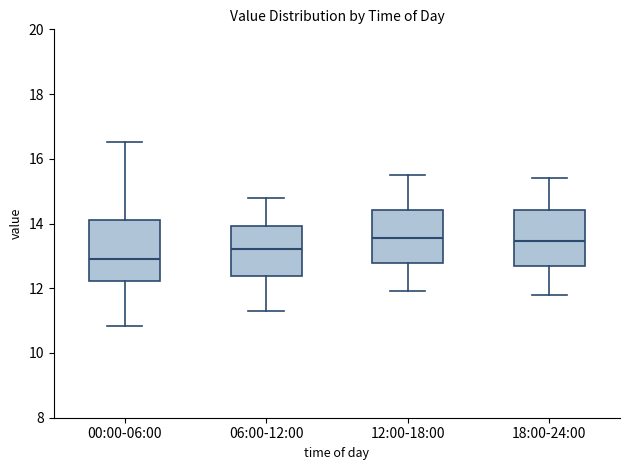

Where does the upper whisker of the box for 06:00-12:00 end on the y-axis? The values are not printed on the chart, so give them approximately, as read against the axis.

14.8